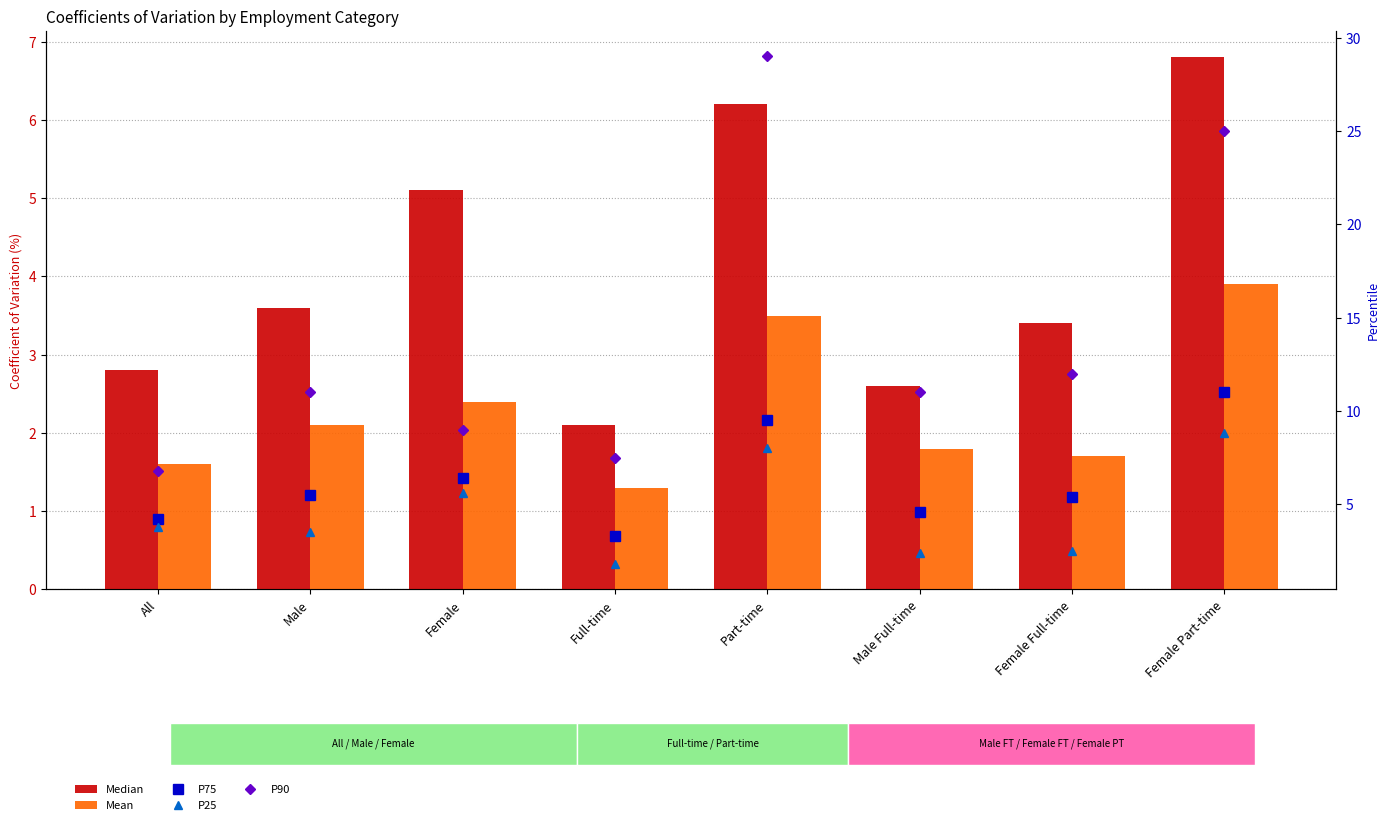

Read the P75 value at All.

4.2